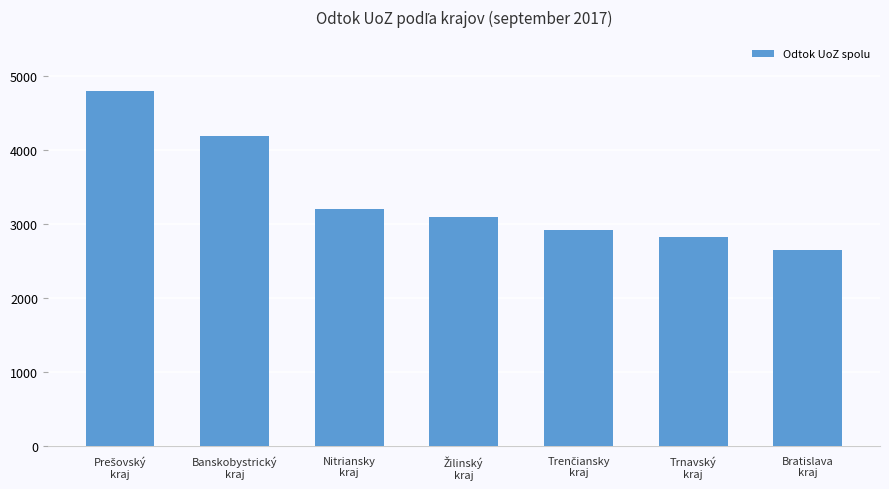

Reading right to left, what are all the values shown in this chart?

2644	2821	2926	3100	3200	4200	4800